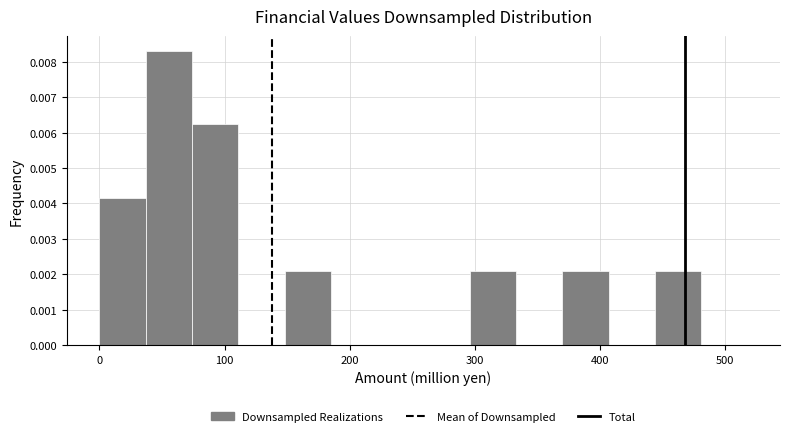

Read against the x-axis, roughly where is the centre of the tallest bar?

60